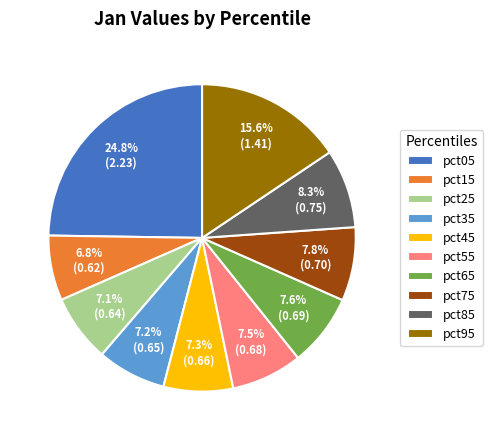

Is there a majority slice in this chart?

No